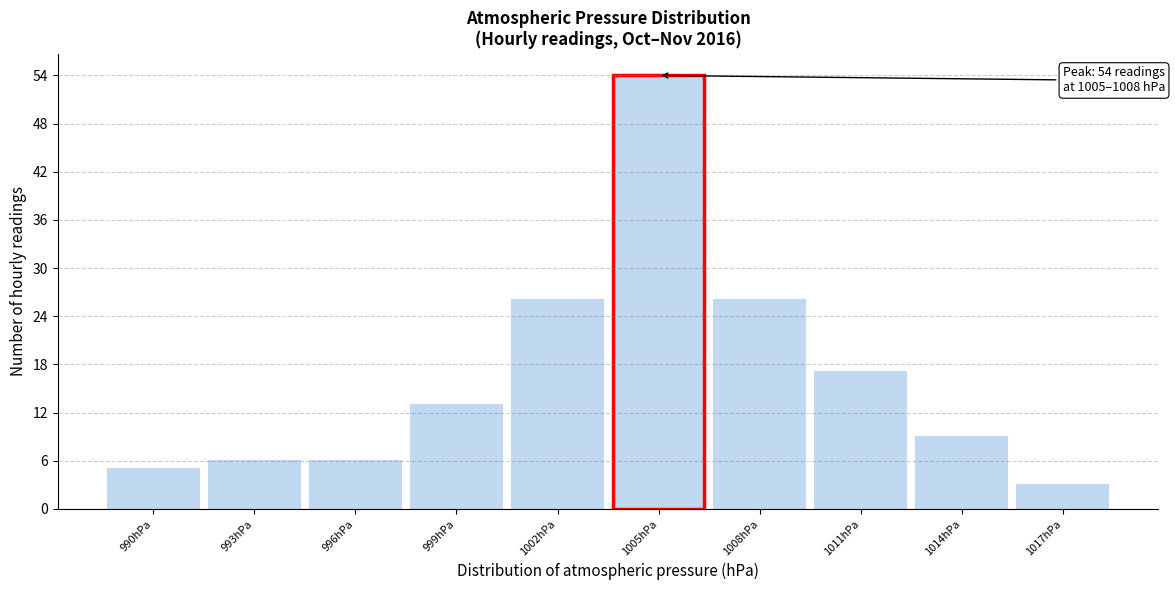

Reading right to left, what are all the values shown in this chart?

1017hPa=3	1014hPa=9	1011hPa=17	1008hPa=26	1005hPa=54	1002hPa=26	999hPa=13	996hPa=6	993hPa=6	990hPa=5